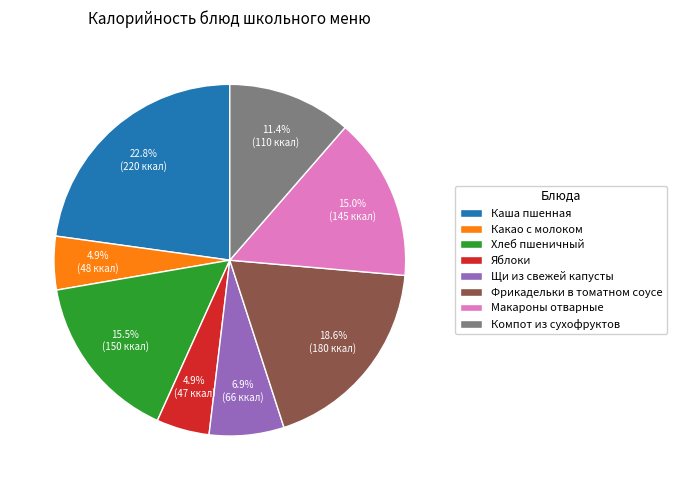

Is Компот из сухофруктов the majority of the pie?

No